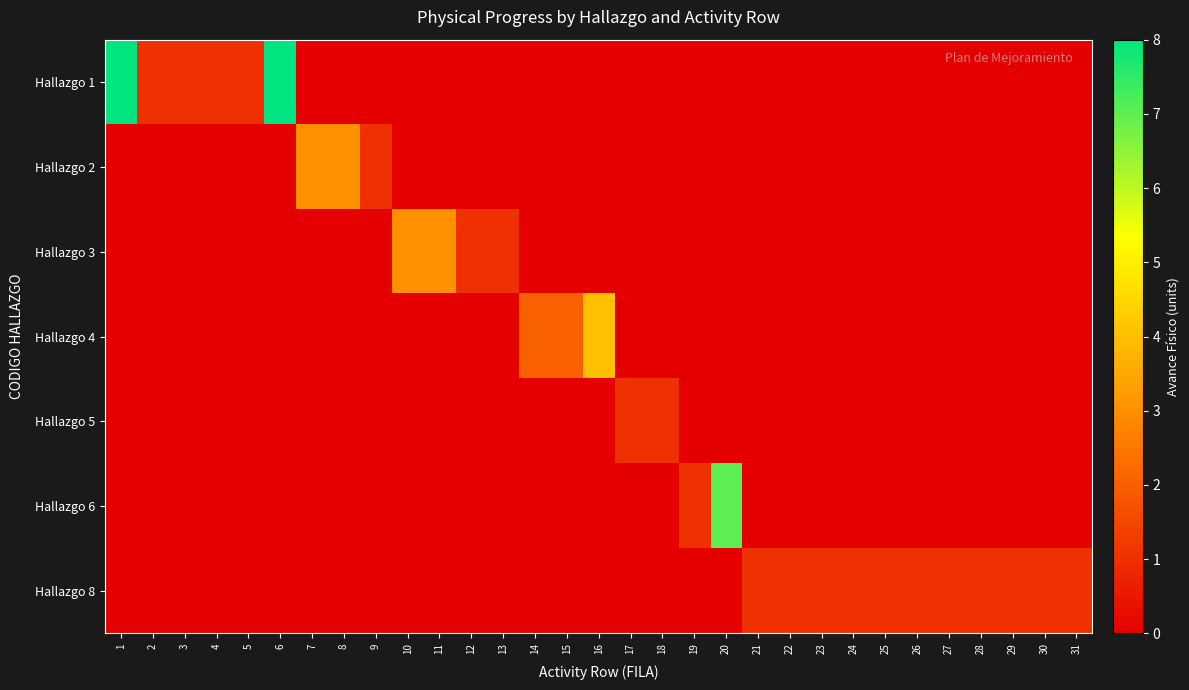

List the series in order of their peak value, lowest first.

Hallazgo 5, Hallazgo 8, Hallazgo 2, Hallazgo 3, Hallazgo 4, Hallazgo 6, Hallazgo 1